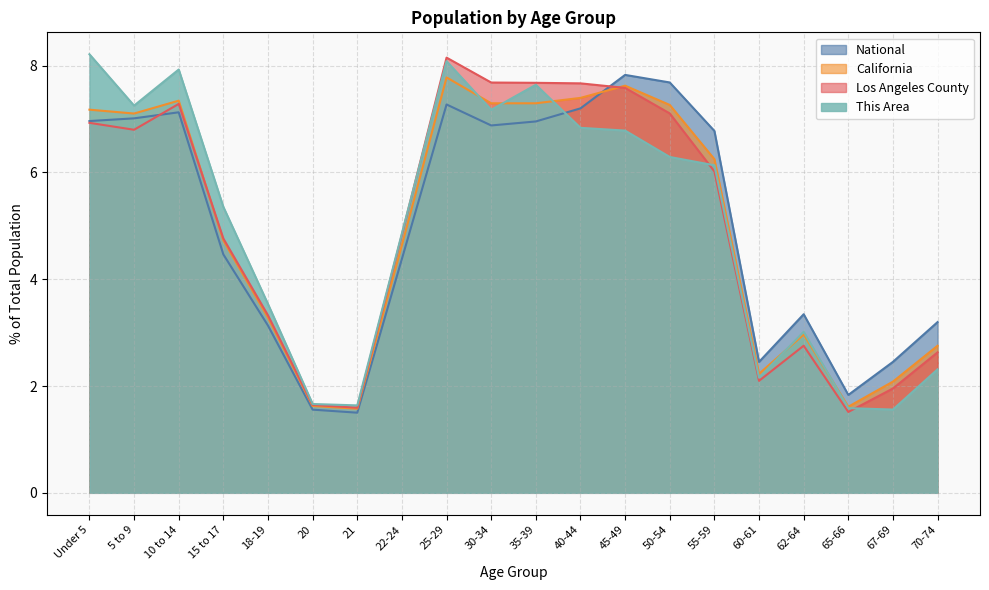

What is the value of the Los Angeles County point at the 16th from the left?

2.1